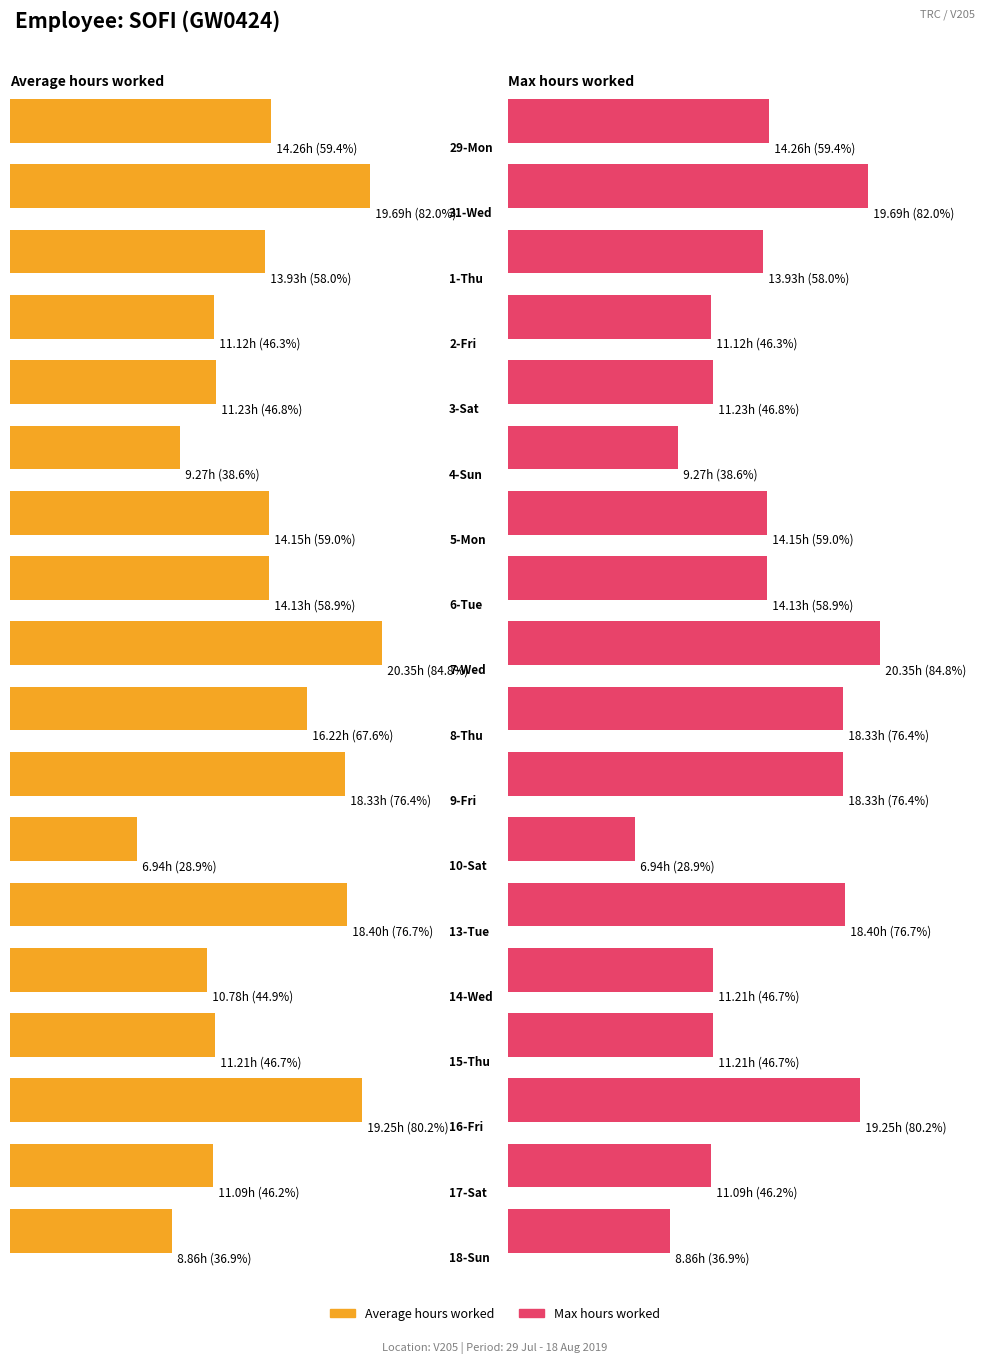

What is the approximate value of Average hours worked at 16-Fri?

19.2